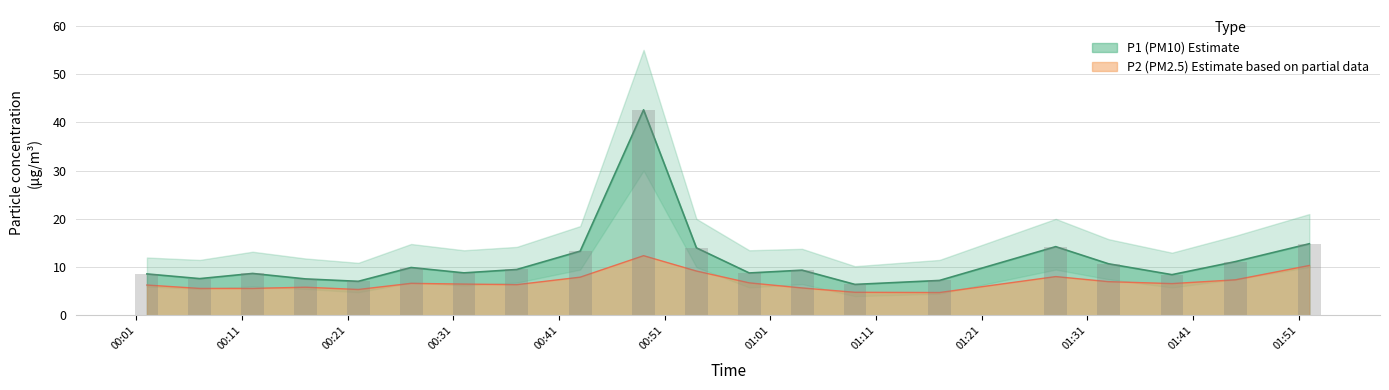

What is the lowest value of the P1 series?

6.4